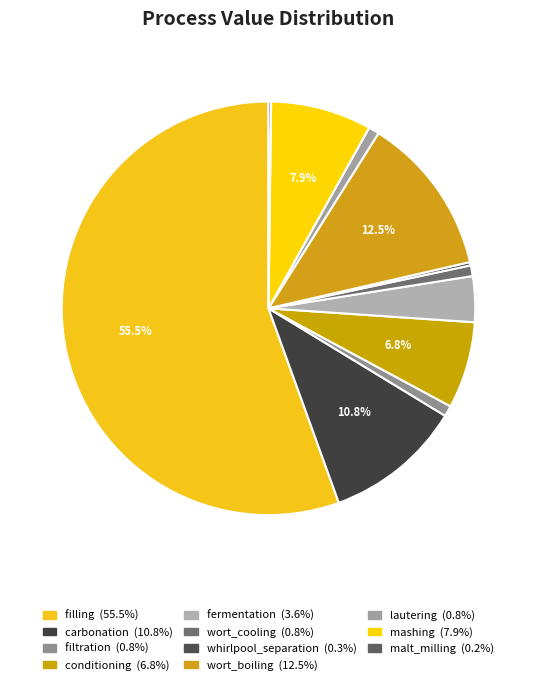

To the nearest percent, what is the average slice percentage?

9%